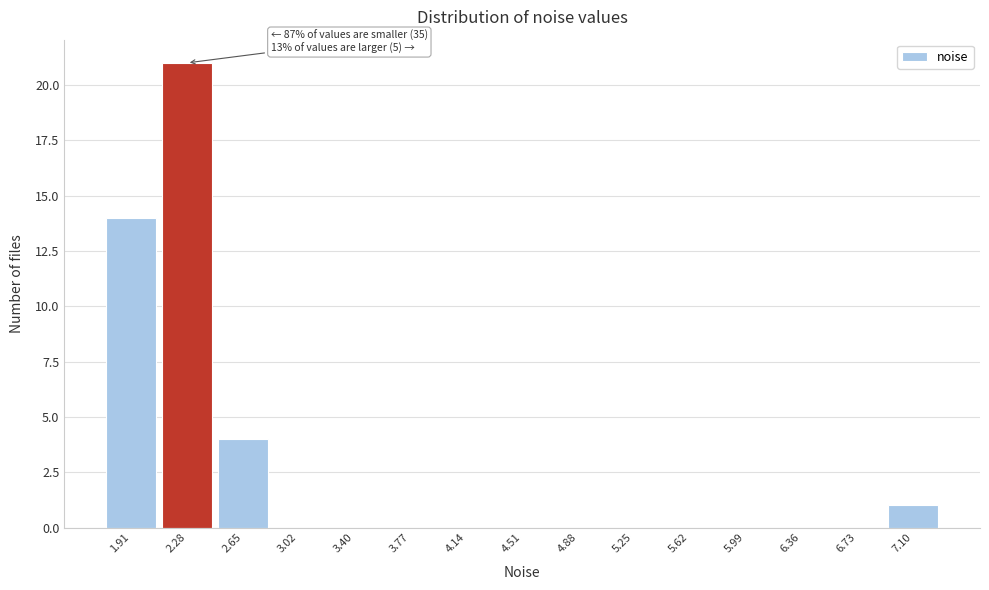

Reading left to right, what are all the values shown in this chart?

1.91=14	2.28=21	2.65=4	3.02=0	3.40=0	3.77=0	4.14=0	4.51=0	4.88=0	5.25=0	5.62=0	5.99=0	6.36=0	6.73=0	7.10=1